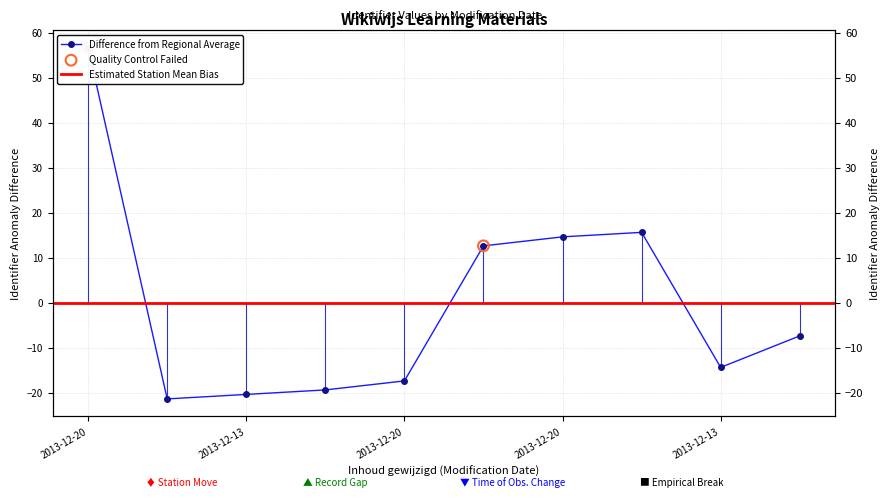

What is the ratio of the value at 2013-12-20 to the value at 2013-12-12?

4.5